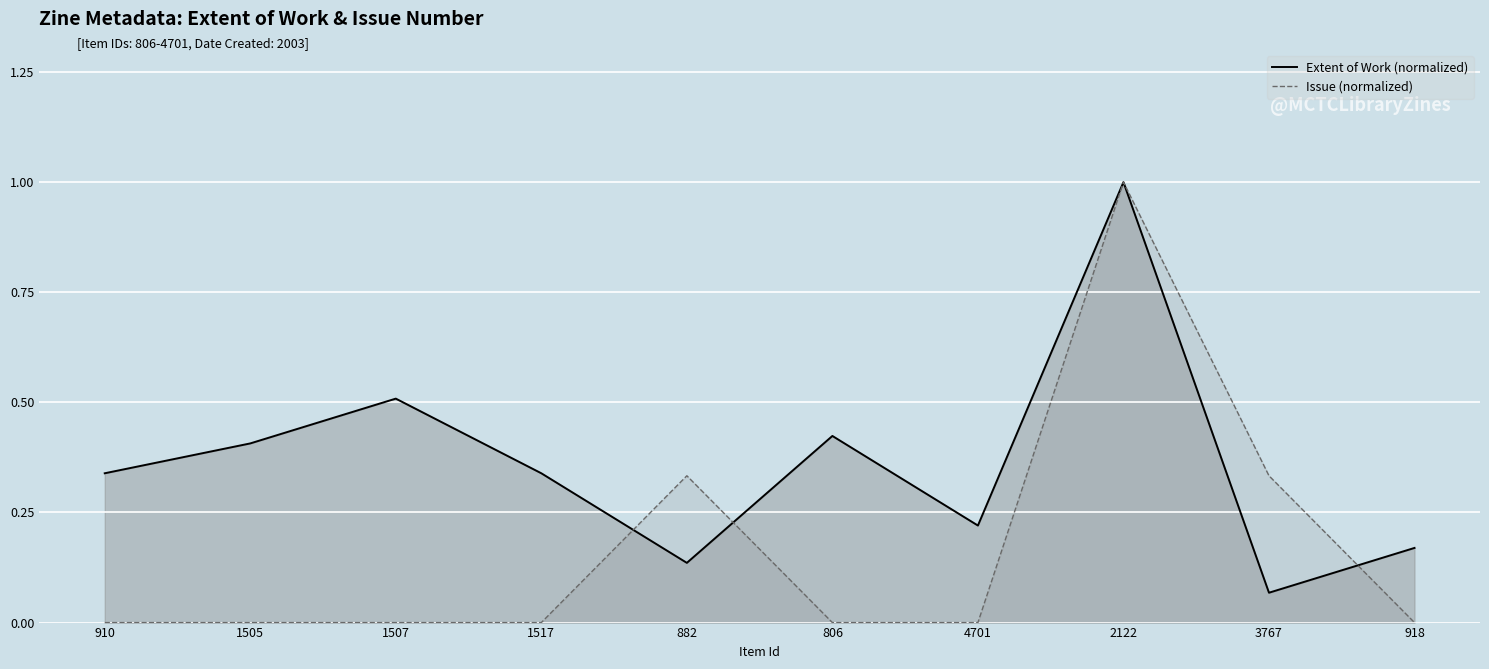

At 1507, list the series in order from largest to smallest.

Extent of Work (normalized), Issue (normalized)